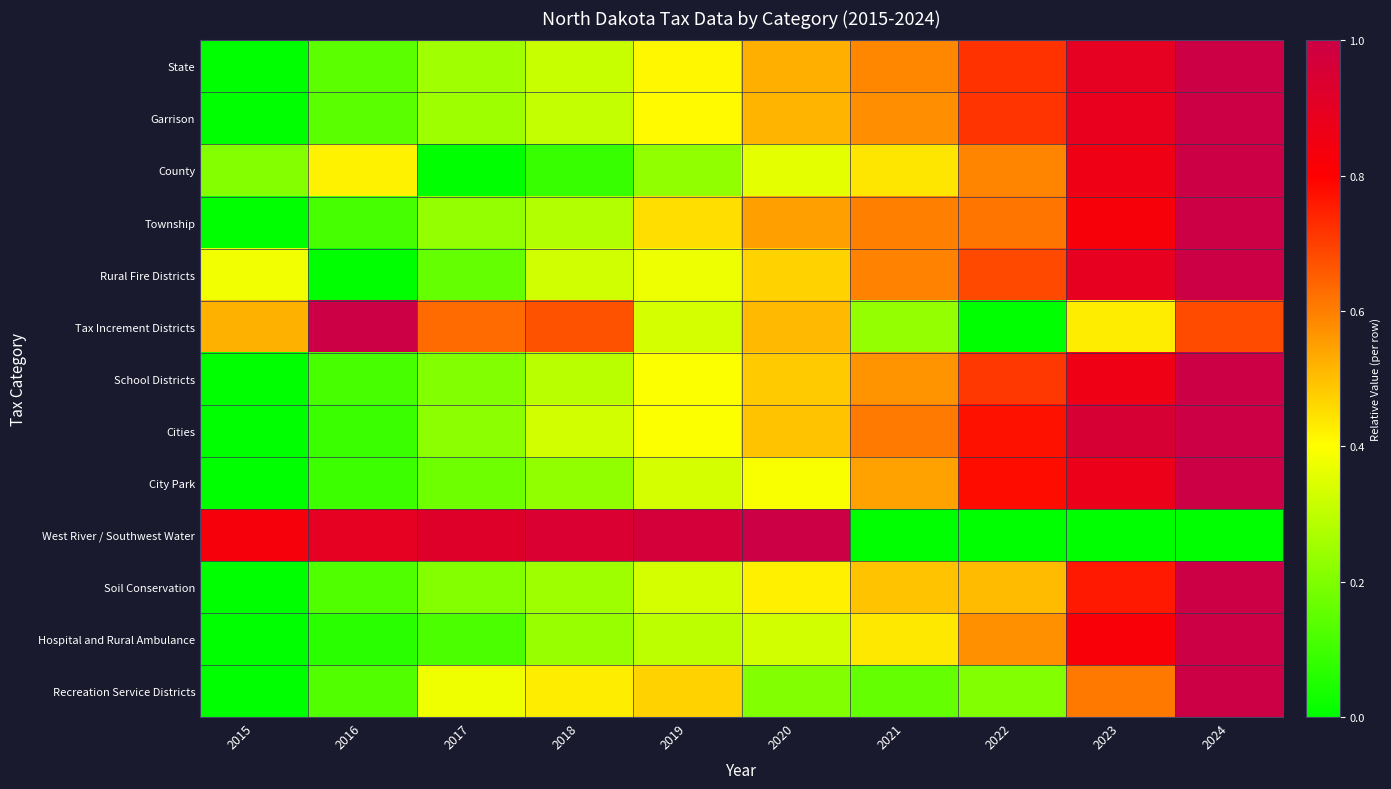

Rank the series by their maximum value, from highest to lowest.

State, Garrison, County, Township, Rural Fire Districts, Tax Increment Districts, School Districts, Cities, City Park, West River / Southwest Water, Soil Conservation, Hospital and Rural Ambulance, Recreation Service Districts